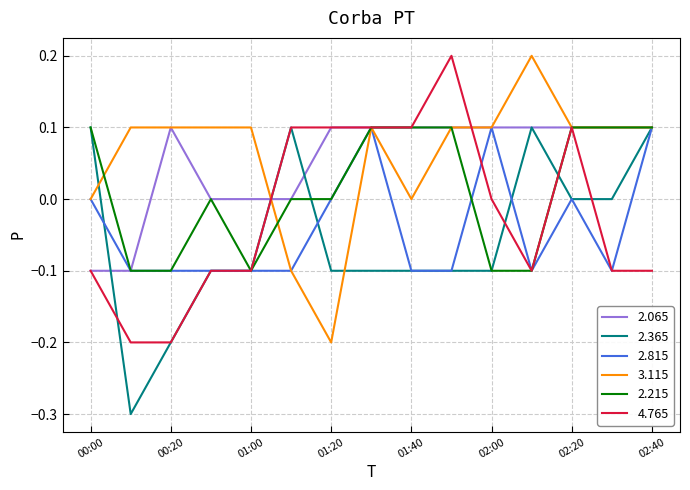

What is the smallest value displayed?

-0.3